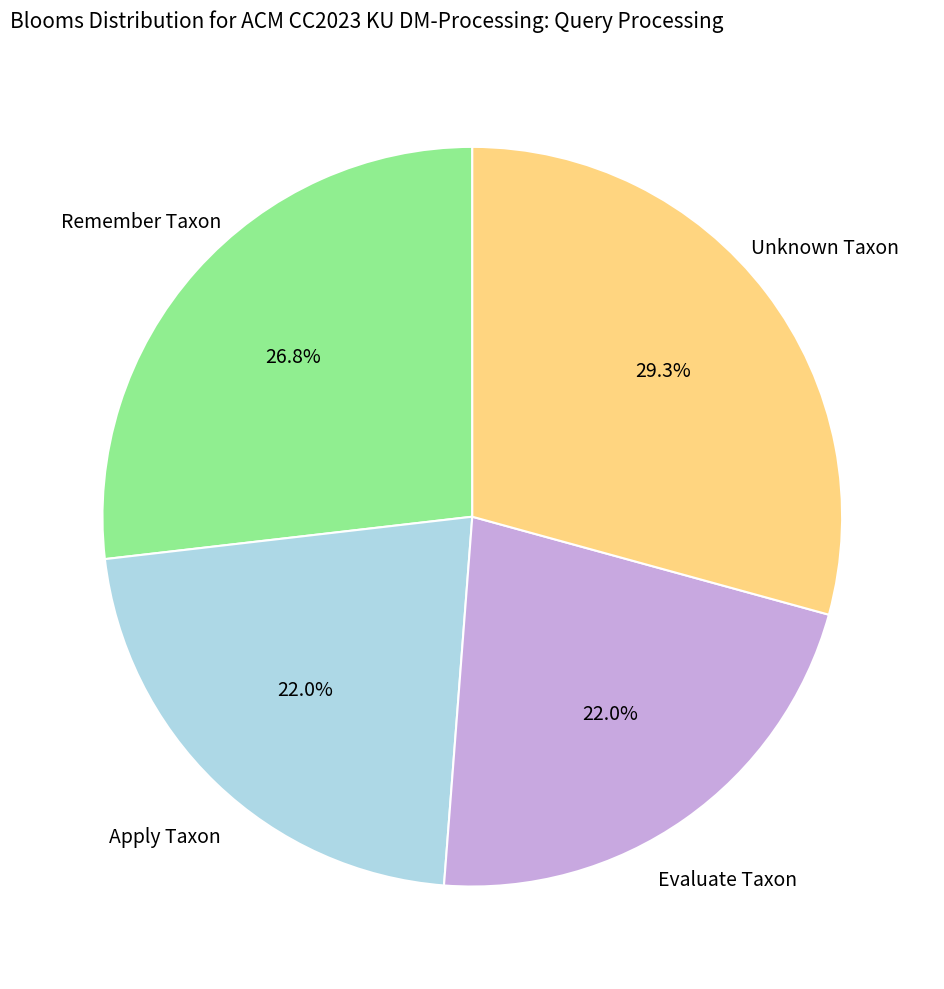

How many segments does this pie chart have?

4